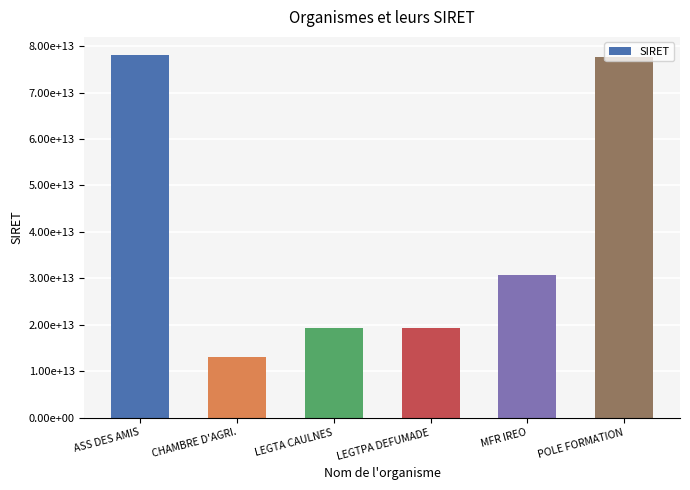

Are the bars horizontal?

No